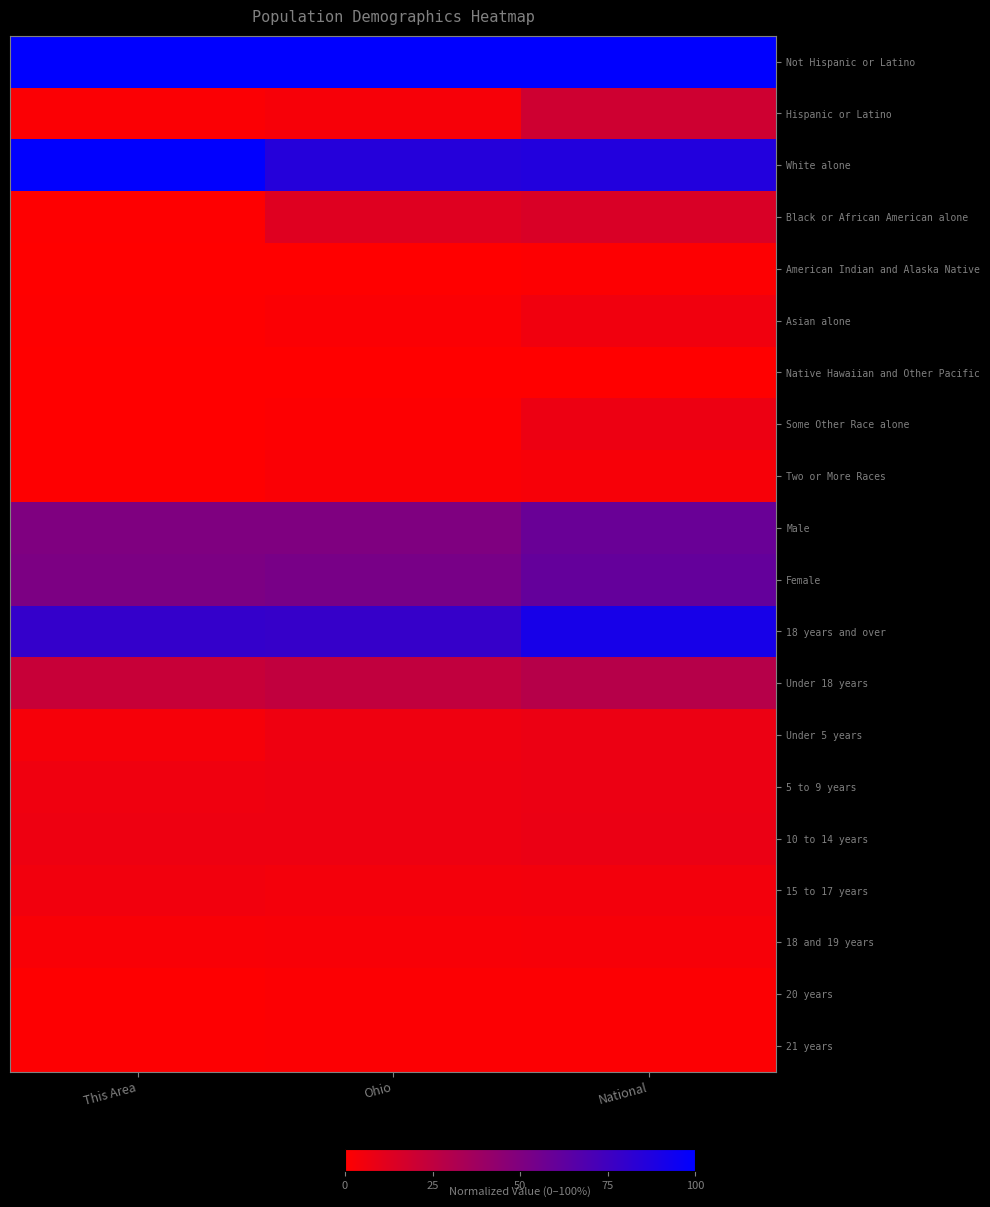

How many series are shown in this chart?

20